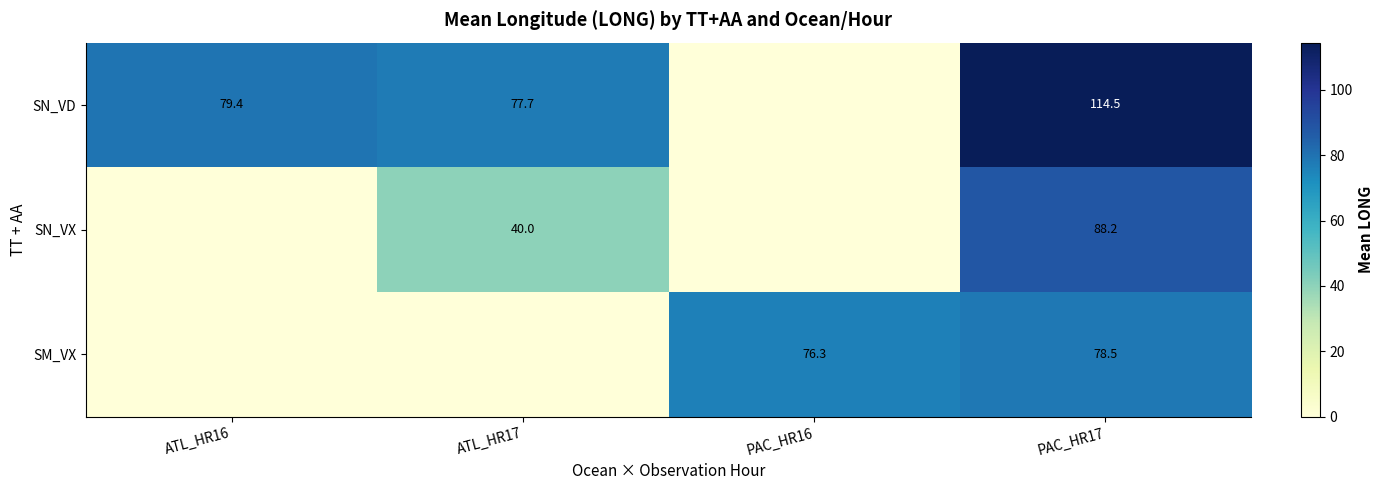

Is it true that SM_VX equals 76.3 at PAC_HR16?

True